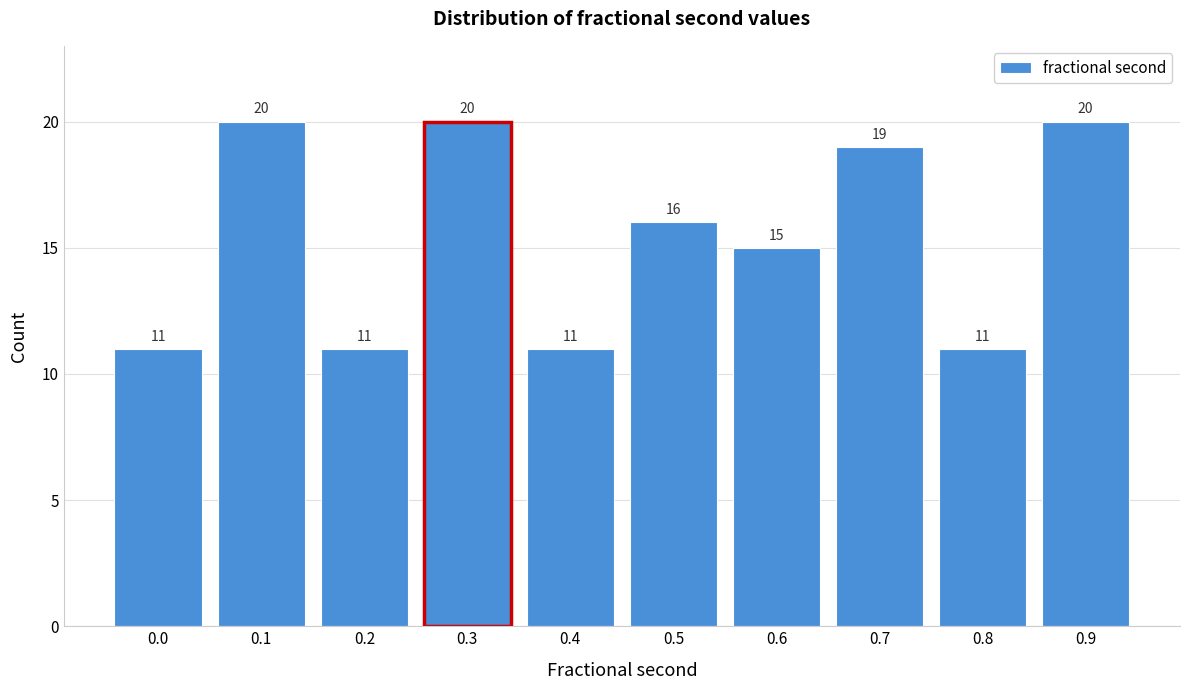

Reading right to left, transcribe all the data shown in this chart.

0.9=20	0.8=11	0.7=19	0.6=15	0.5=16	0.4=11	0.3=20	0.2=11	0.1=20	0.0=11